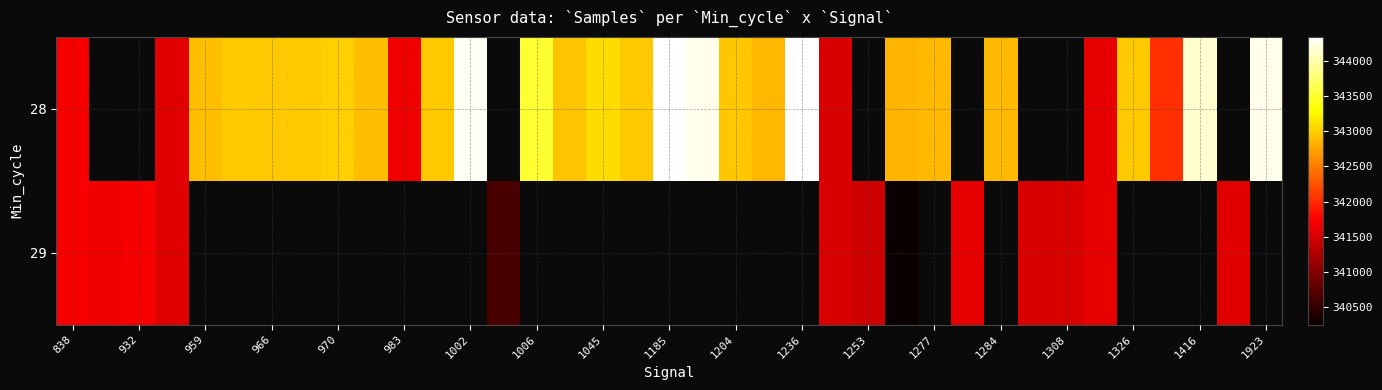

Where is 28 nearest to the value 342926?

959